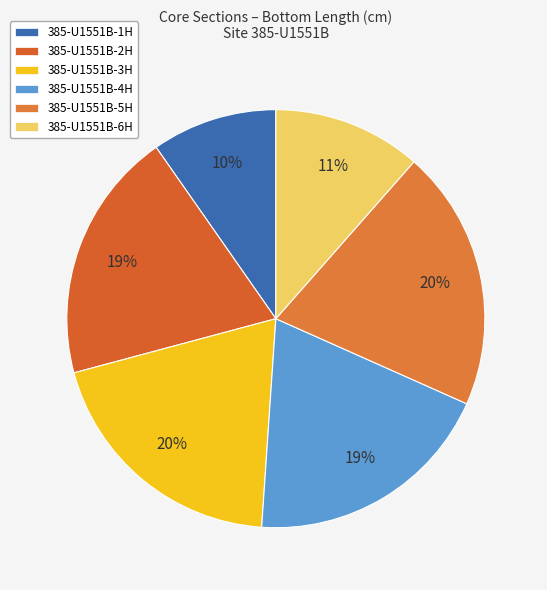

Count the number of slices in the pie.

6